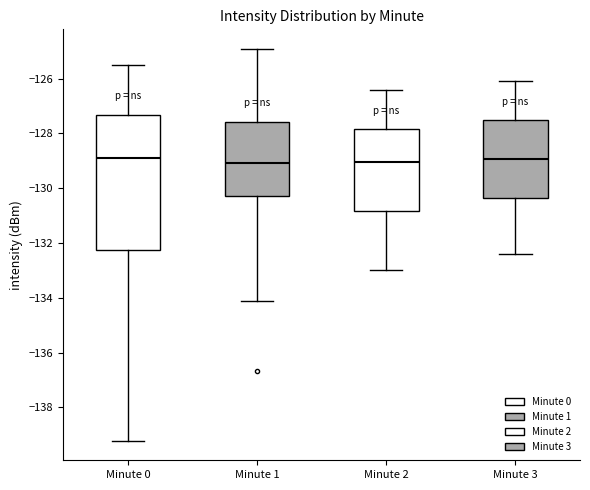

Reading left to right, read every box against the y-axis: the position of its median line, the range the box covers, and the ends of its whiskers. The values are not printed on the chart, so give them approximately, as read against the axis.

Minute 0: median -129.0, box -132.2 to -127.4, whiskers -139.2 to -125.6
Minute 1: median -129.0, box -130.2 to -127.6, whiskers -134.2 to -125.0
Minute 2: median -129.0, box -130.8 to -127.8, whiskers -133.0 to -126.4
Minute 3: median -129.0, box -130.4 to -127.6, whiskers -132.4 to -126.0